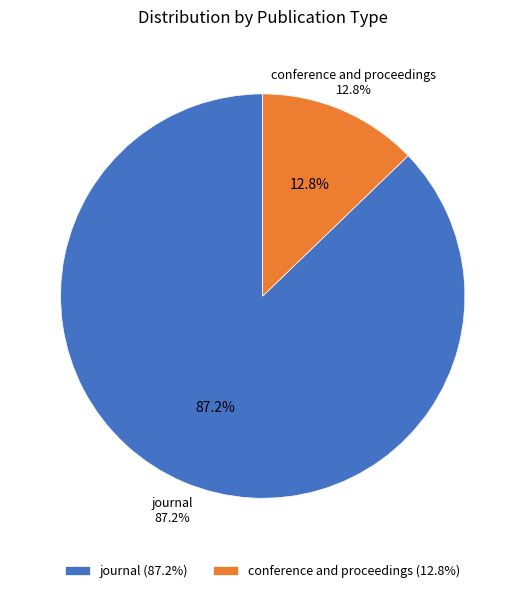

The journal slice represents 73% of the pie. True or false?

False